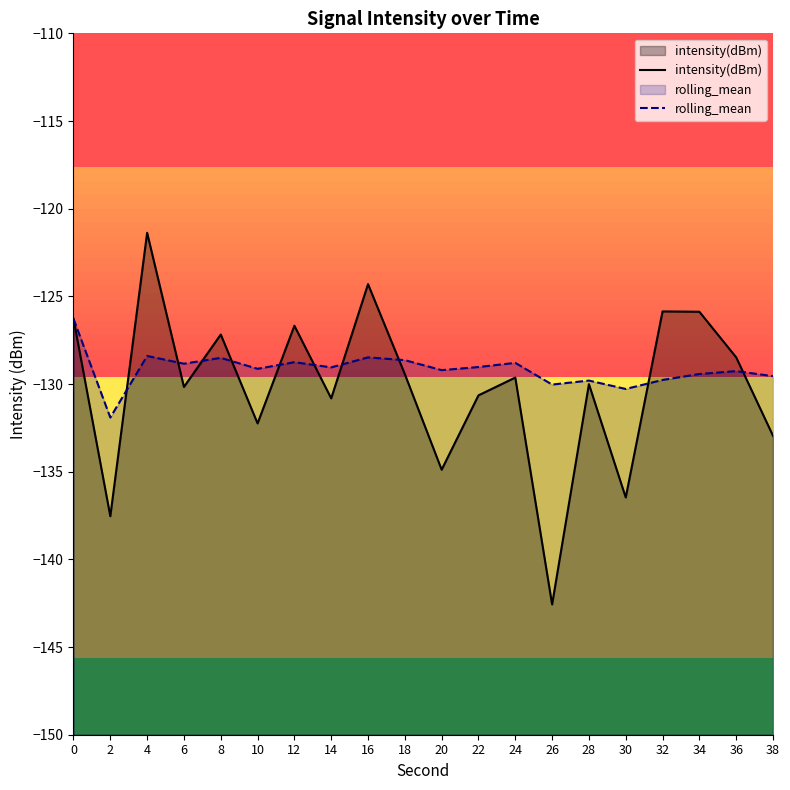

The value of intensity(dBm) at 6 is -198.2. True or false?

False